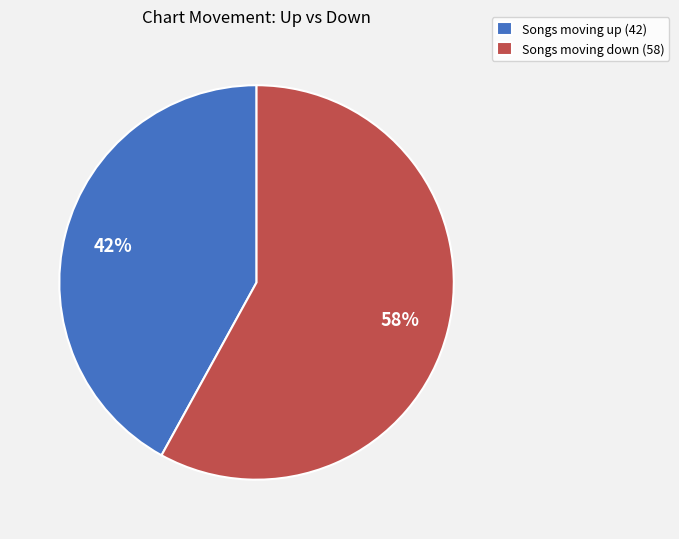

Is it true that Songs moving down (58) is 48% of the pie?

False